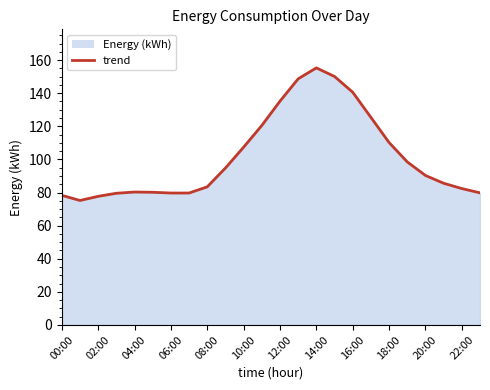

What is the smallest value displayed?

75.2